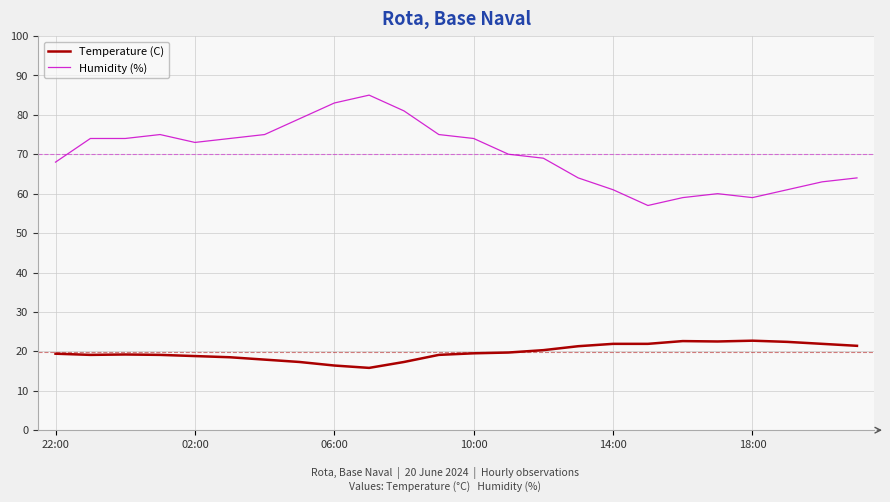

True or false: Temperature (C) and Humidity (%) cross at least once.

False